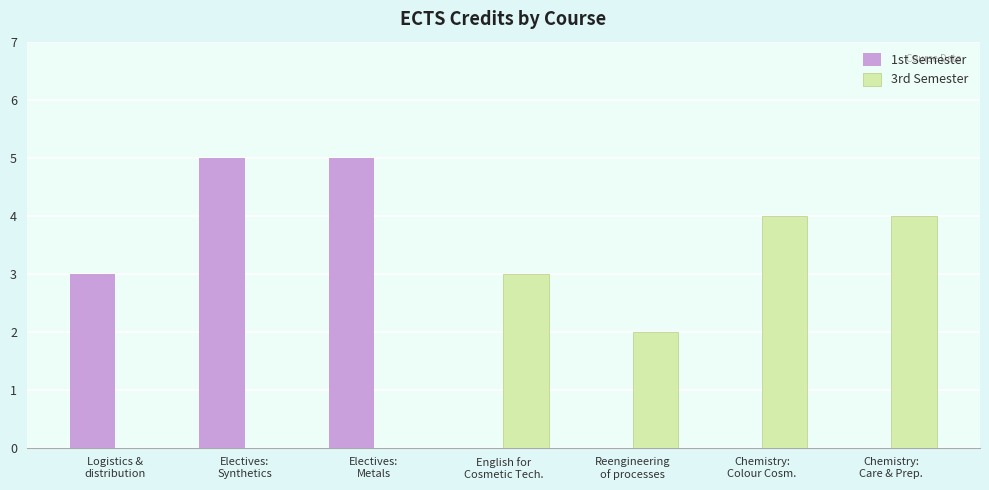

Between Electives:
Synthetics and Chemistry:
Care & Prep., which series saw the biggest shift?

1st Semester